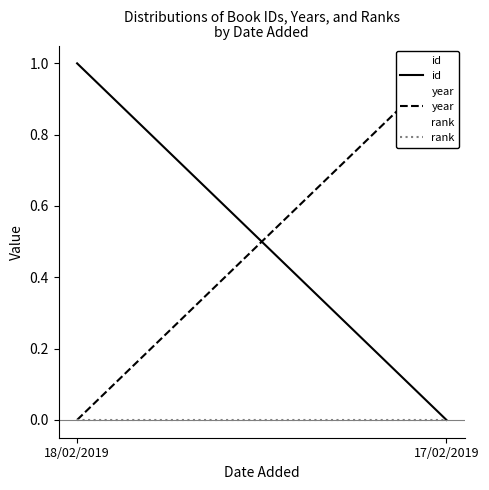

Which has a higher value, 18/02/2019 or 17/02/2019?

18/02/2019